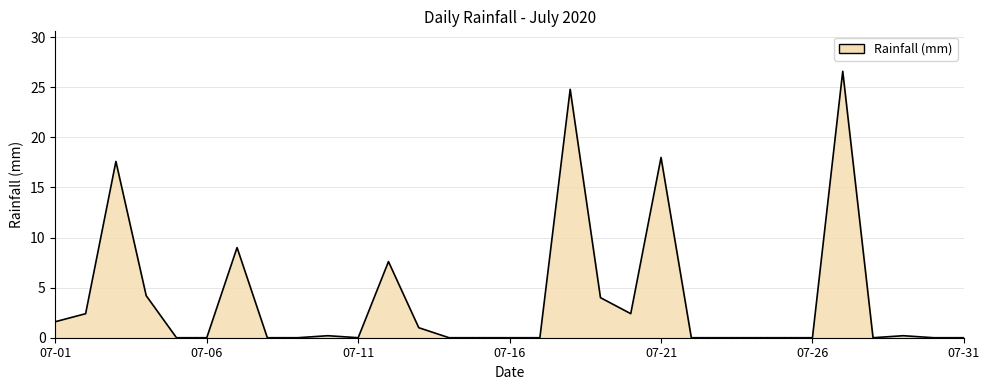

Reading right to left, extract all data points from this chart.

0.0	0.0	0.2	0.0	26.6	0.0	0.0	0.0	0.0	0.0	18.0	2.4	4.0	24.8	0.0	0.0	0.0	0.0	1.0	7.6	0.0	0.2	0.0	0.0	9.0	0.0	0.0	4.2	17.6	2.4	1.6